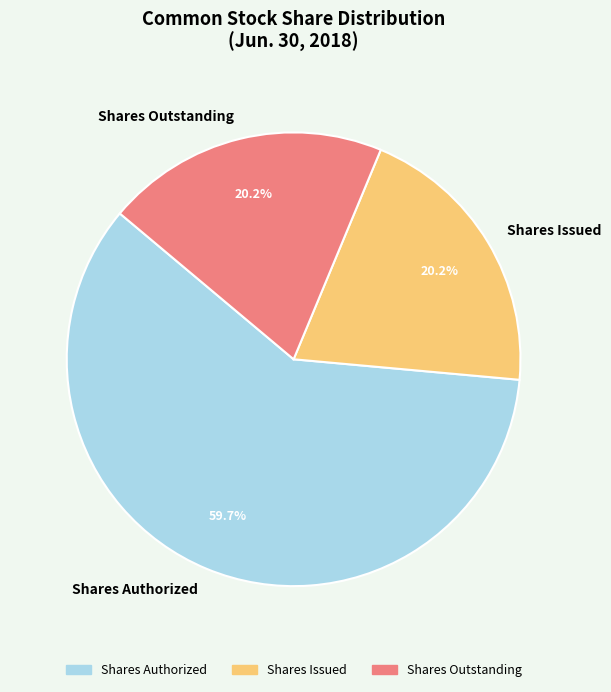

To the nearest percent, what portion does Shares Issued represent?

20%